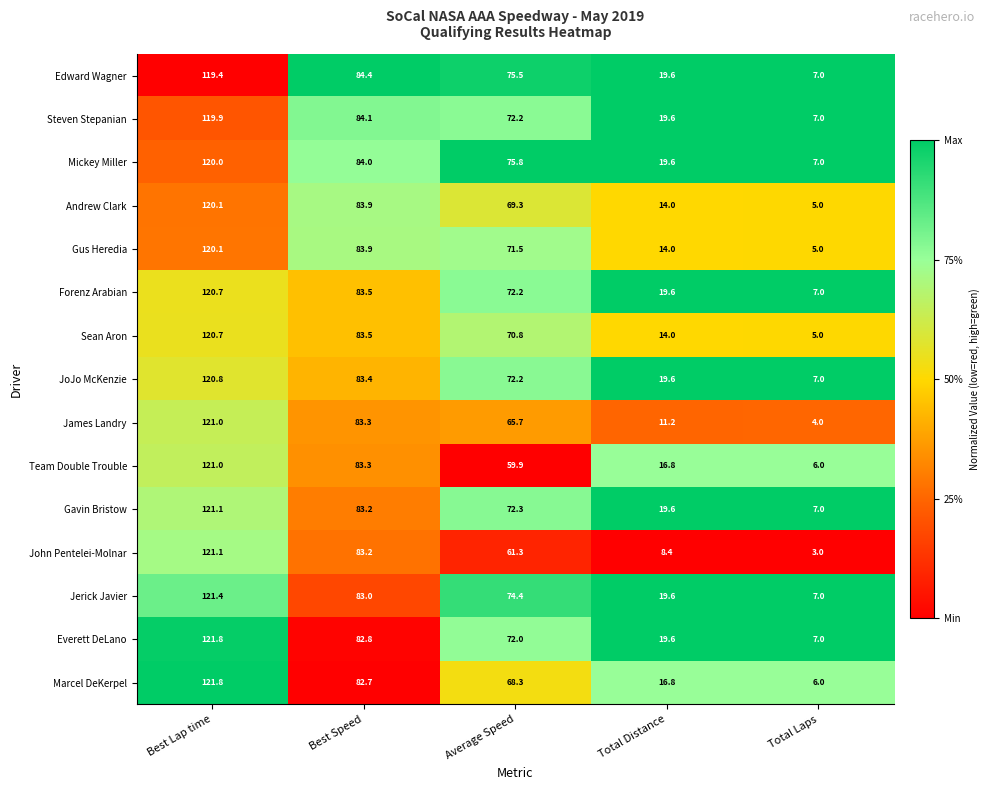

How many categories are shown in the chart?

5